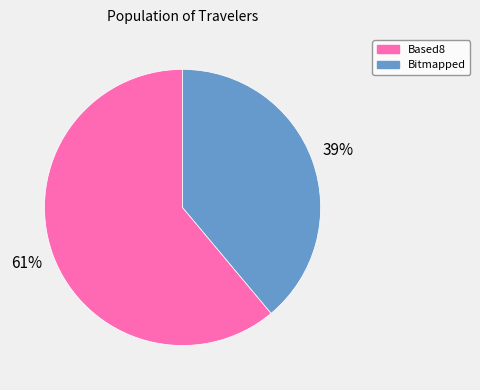

Is there any slice that represents more than half of the pie?

Yes